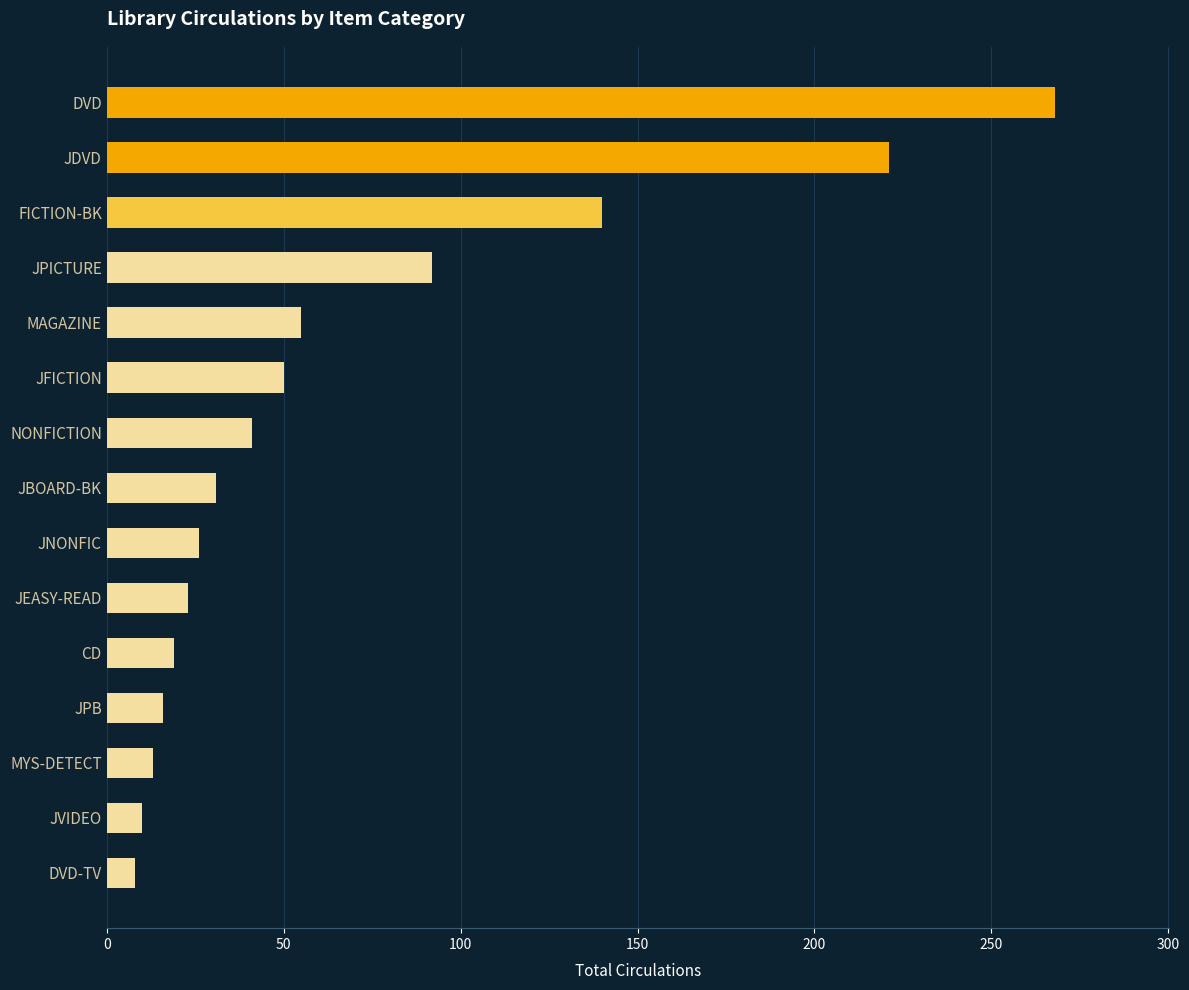

Reading top to bottom, list all the values displayed in this chart.

268	221	140	92	55	50	41	31	26	23	19	16	13	10	8